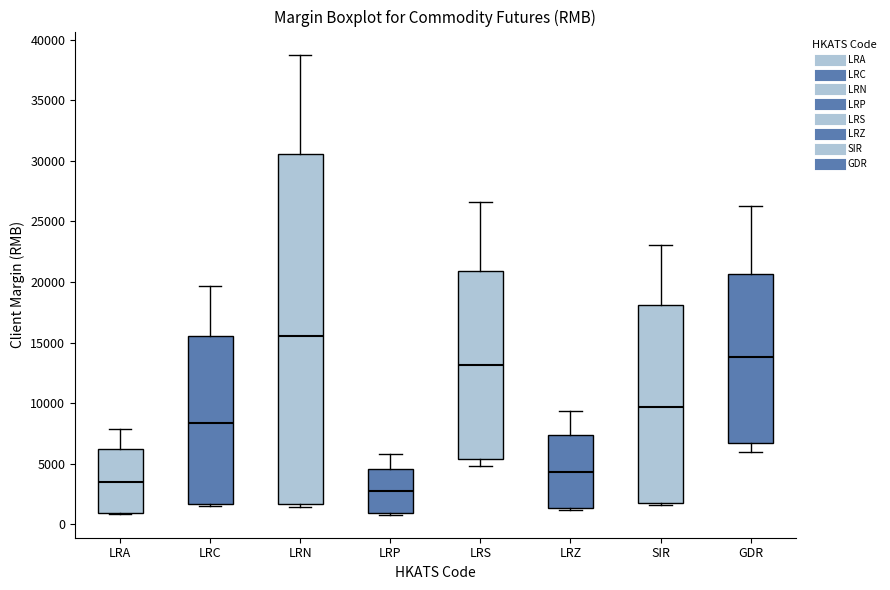

Where does the median line of the box for LRA sit on the y-axis? The values are not printed on the chart, so give them approximately, as read against the axis.

3500